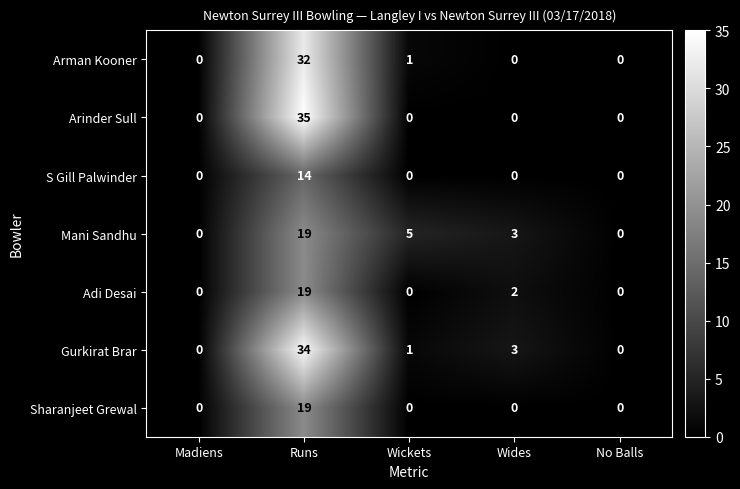

Between Runs and Wides, which series saw the biggest shift?

Arinder Sull